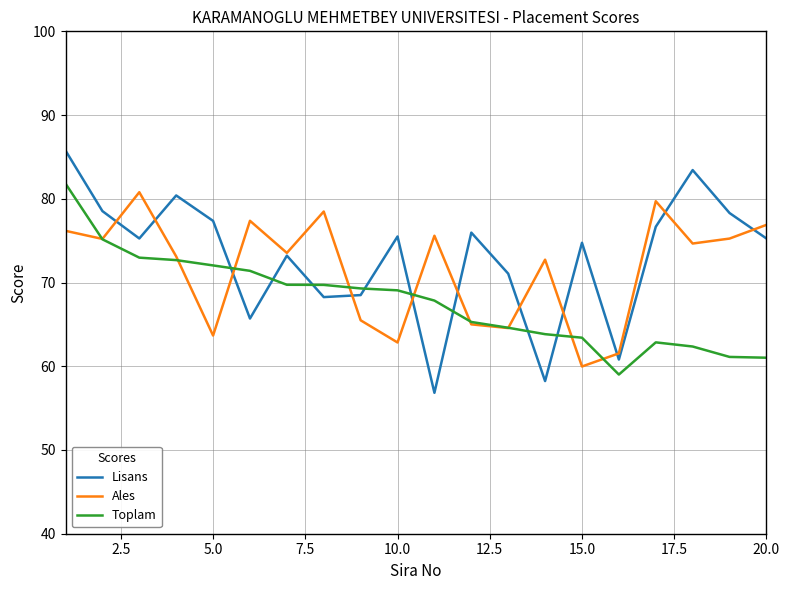

How many times do Lisans and Toplam cross each other?

8